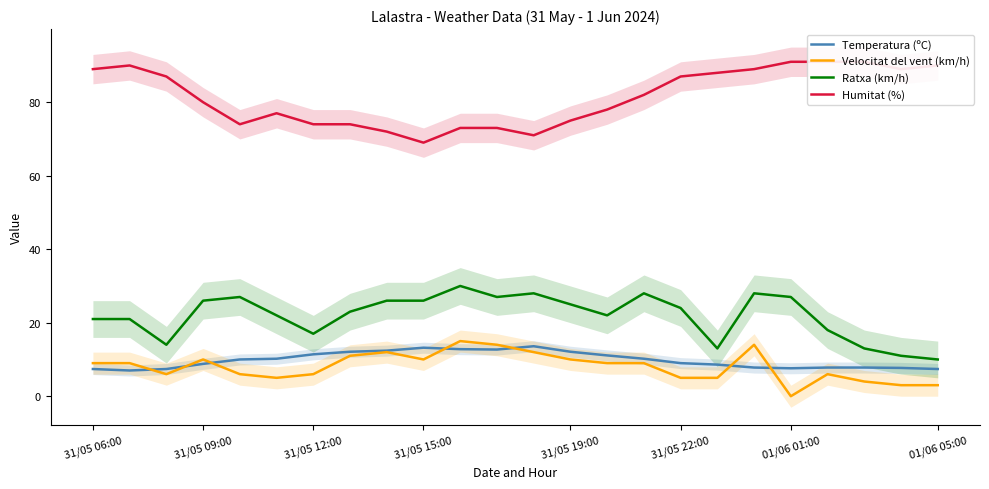

At how many categories does at least one series exceed 2?

24